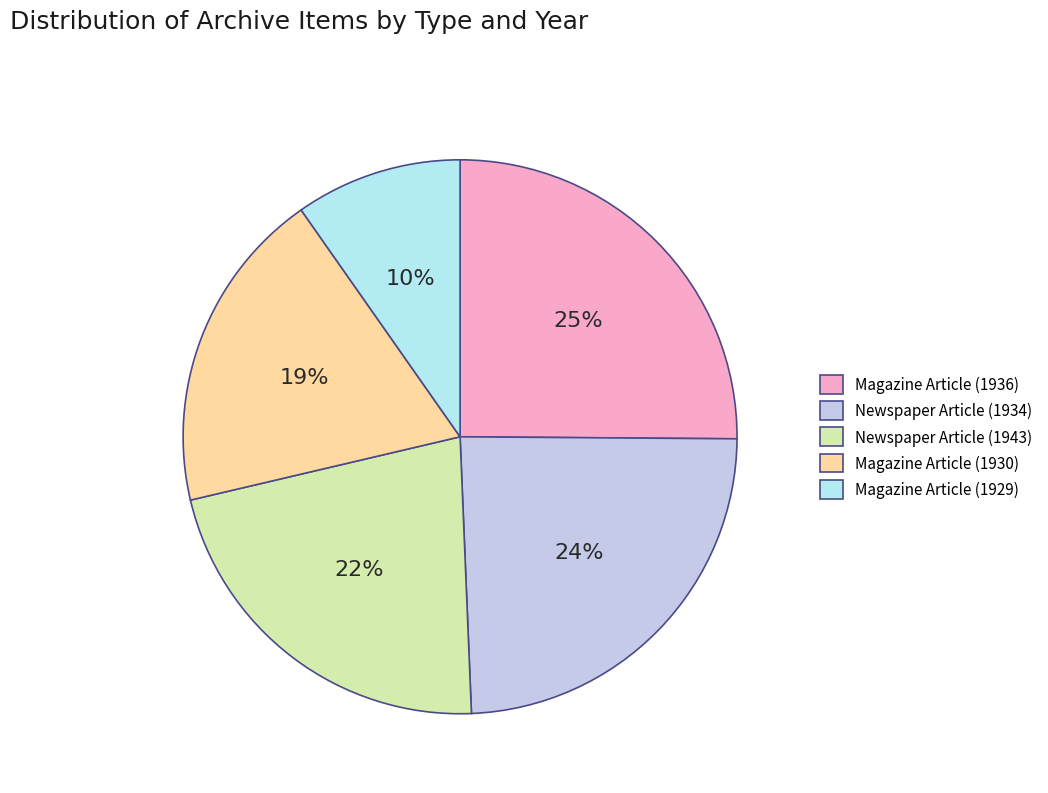

Which slice is the largest?

Magazine Article (1936)